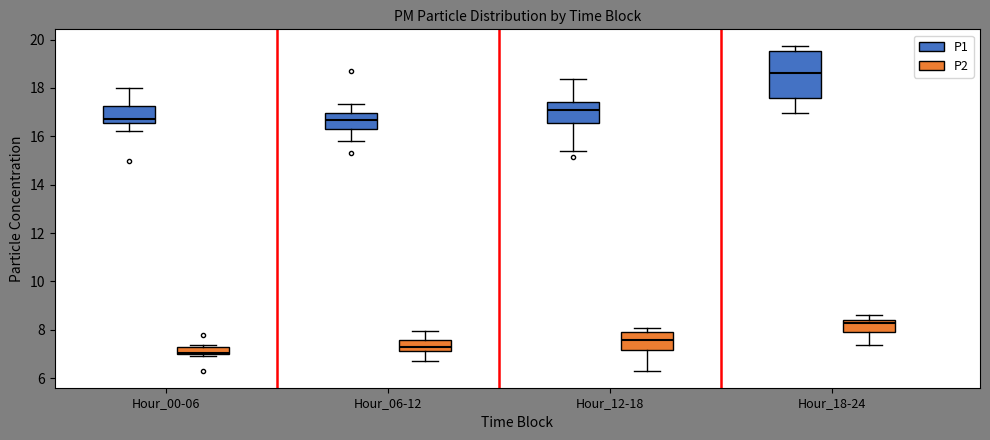

Reading left to right, read every box against the y-axis: the position of its median line, the range the box covers, and the ends of its whiskers. The values are not printed on the chart, so give them approximately, as read against the axis.

Hour_00-06 (P1): median 16.8, box 16.6 to 17.2, whiskers 16.2 to 18.0
Hour_00-06 (P2): median 7.0 (just above the box's lower edge), box 7.0 to 7.2, whiskers 7.0 (just below the box's lower edge) to 7.4
Hour_06-12 (P1): median 16.6, box 16.4 to 17.0, whiskers 15.8 to 17.4
Hour_06-12 (P2): median 7.2 (inside the box), box 7.2 to 7.6, whiskers 6.8 to 8.0
Hour_12-18 (P1): median 17.0, box 16.6 to 17.4, whiskers 15.4 to 18.4
Hour_12-18 (P2): median 7.6, box 7.2 to 8.0, whiskers 6.2 to 8.0 (just above the box's upper edge)
Hour_18-24 (P1): median 18.6, box 17.6 to 19.6, whiskers 17.0 to 19.8
Hour_18-24 (P2): median 8.4 (just below the box's upper edge), box 8.0 to 8.4, whiskers 7.4 to 8.6